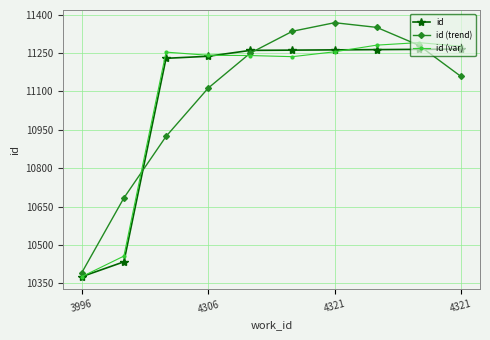

True or false: id (var) has more than 1 points higher than both neighbors.

True